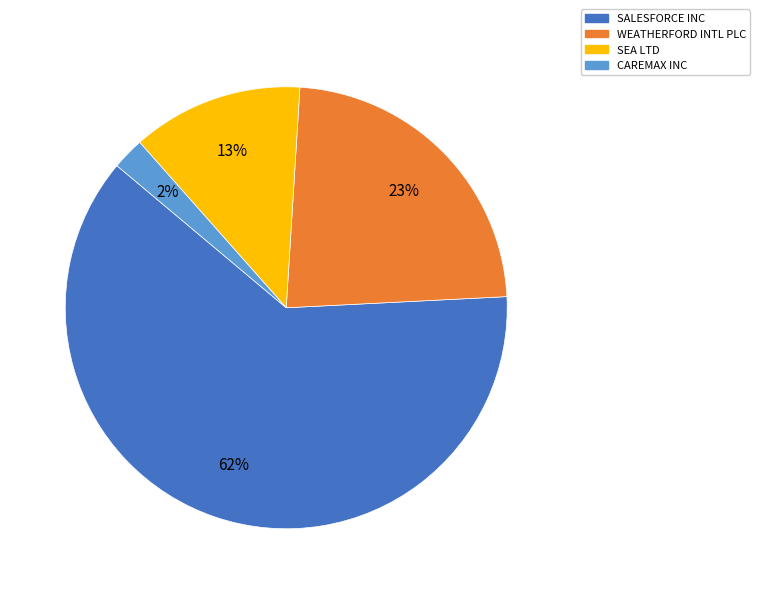

Which category has the smallest portion of the pie?

CAREMAX INC